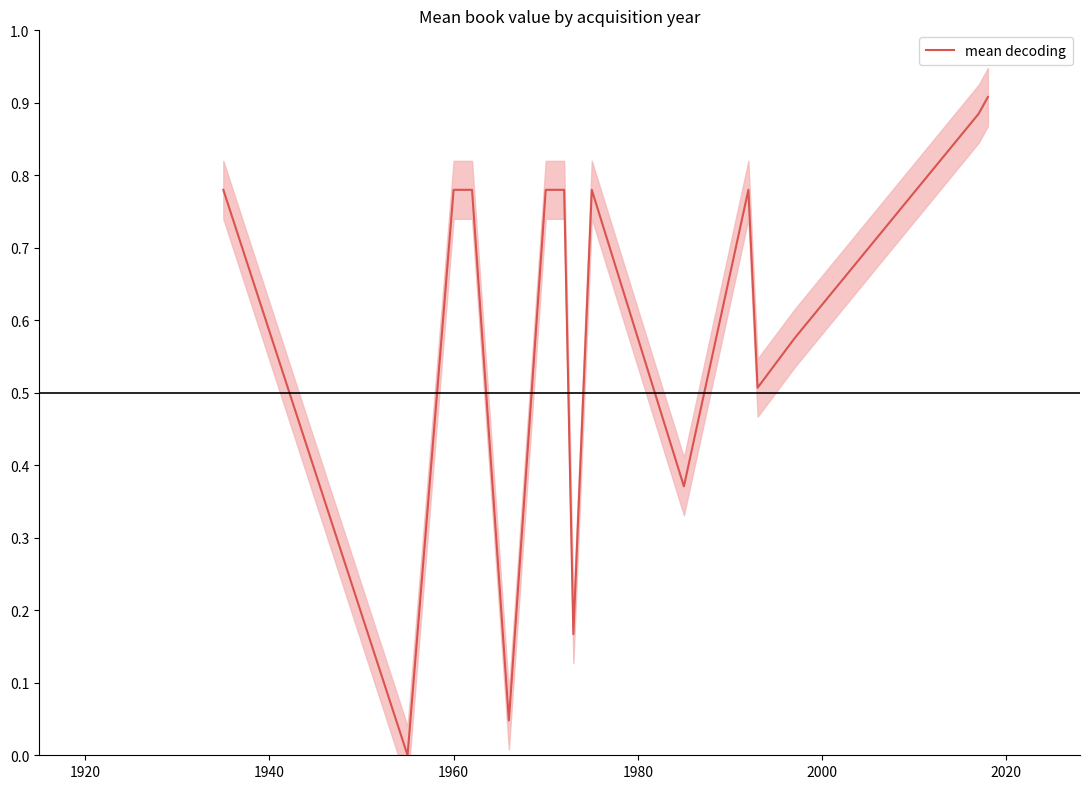

True or false: the data shows 0.4 at 8.

False